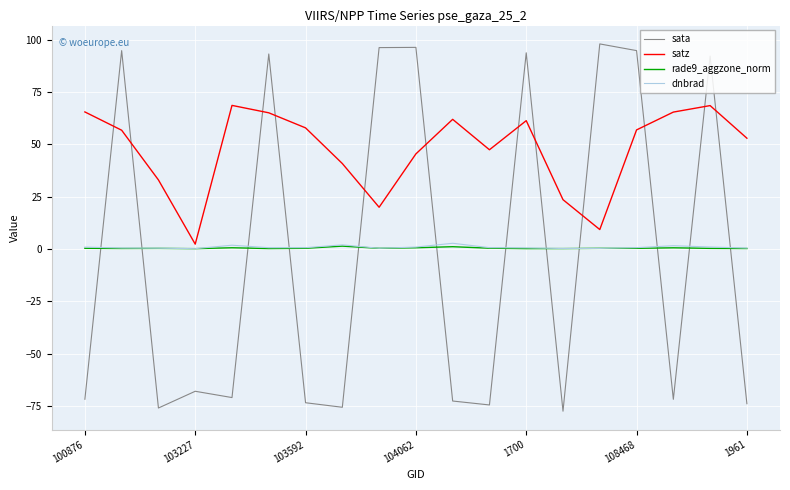

What is the greatest value displayed?

98.0